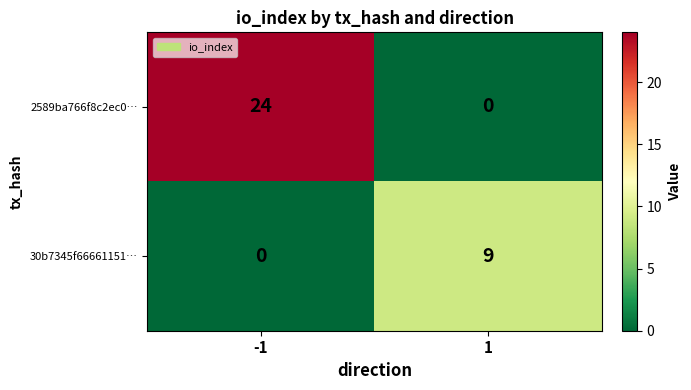

What is the approximate value of 30b7345f66661151… at 1?

9